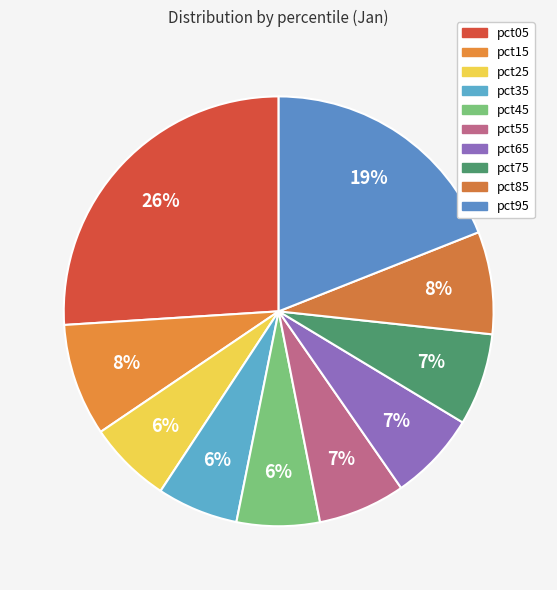

To the nearest percent, what portion does pct15 represent?

8%